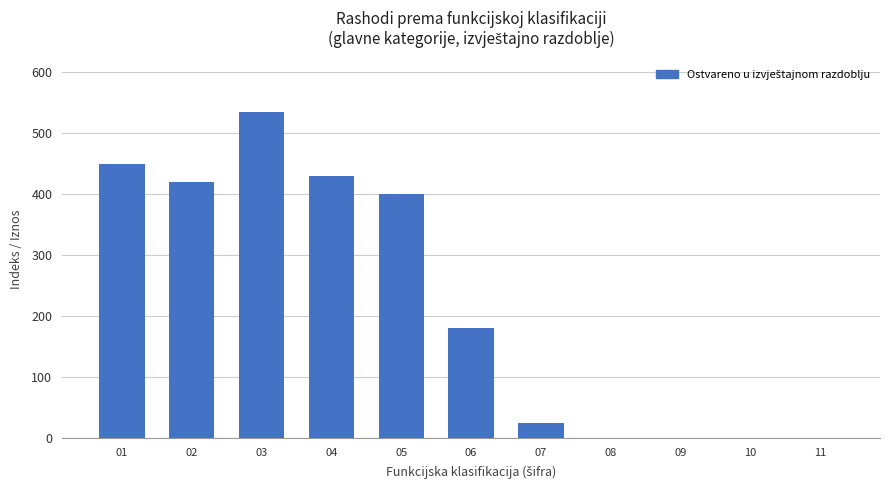

True or false: the data shows 364 at 10.

False